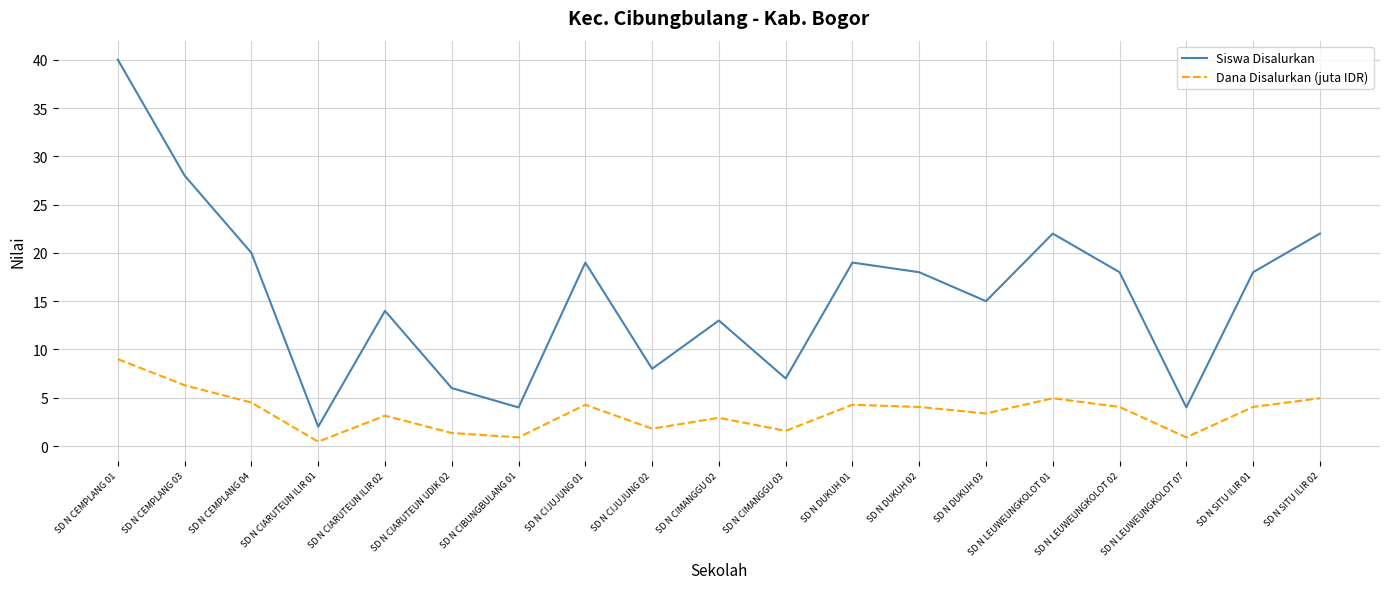

What position from the left is SD N CEMPLANG 01?

1